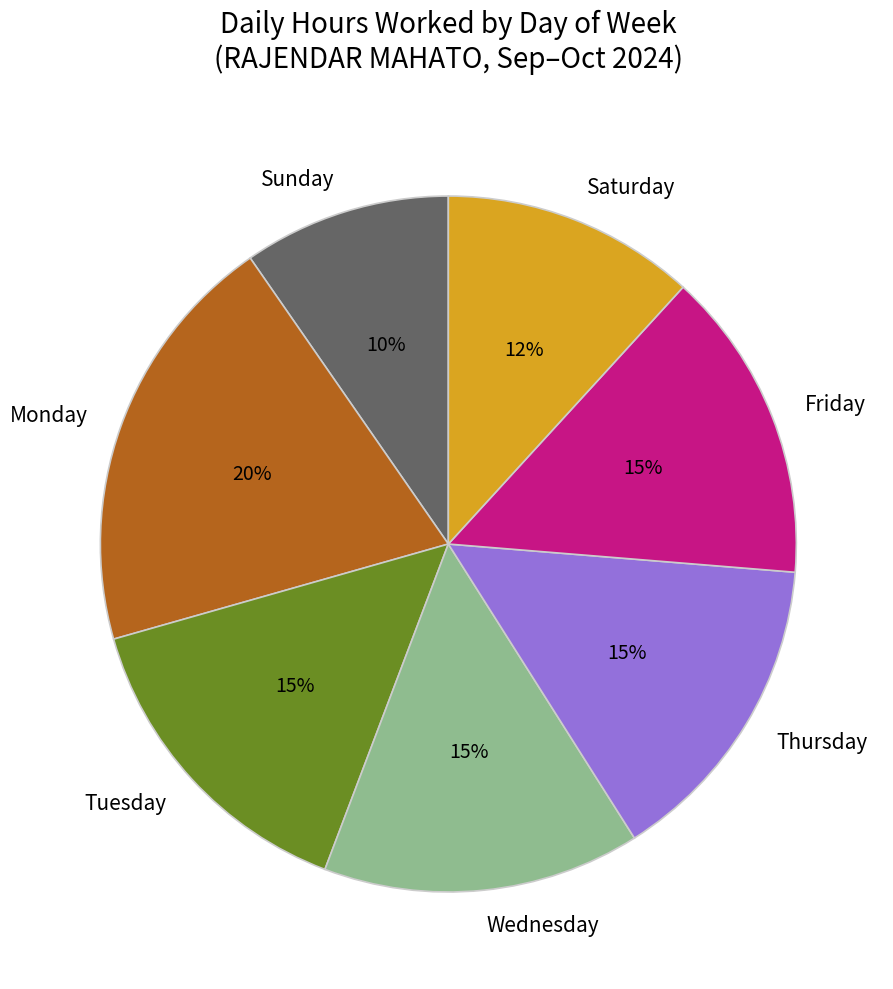

To the nearest percent, what is the average slice percentage?

14%